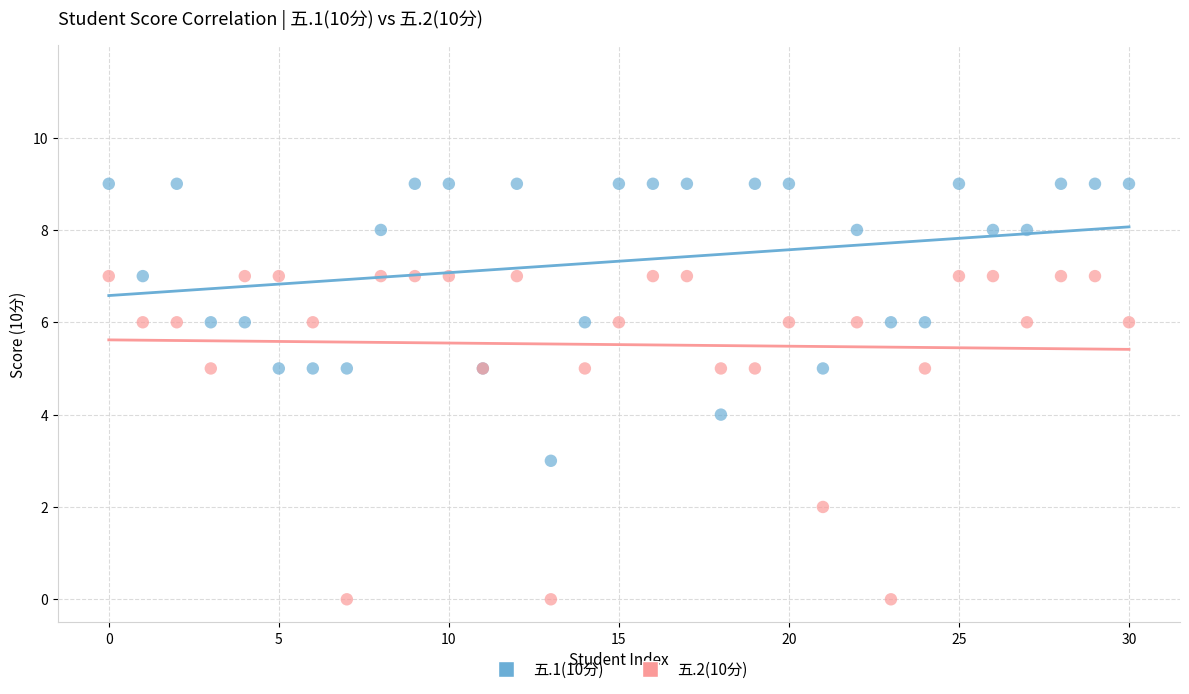

Which series reaches the maximum Y coordinate?

五.1(10分)